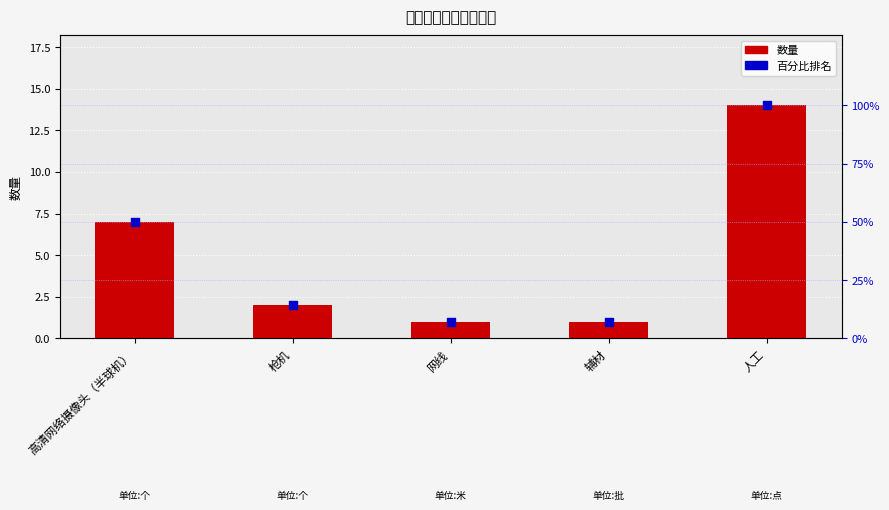

Is the value of 数量 at 高清网络摄像头（半球机） greater than the value of 百分比排名 at 网线?

No